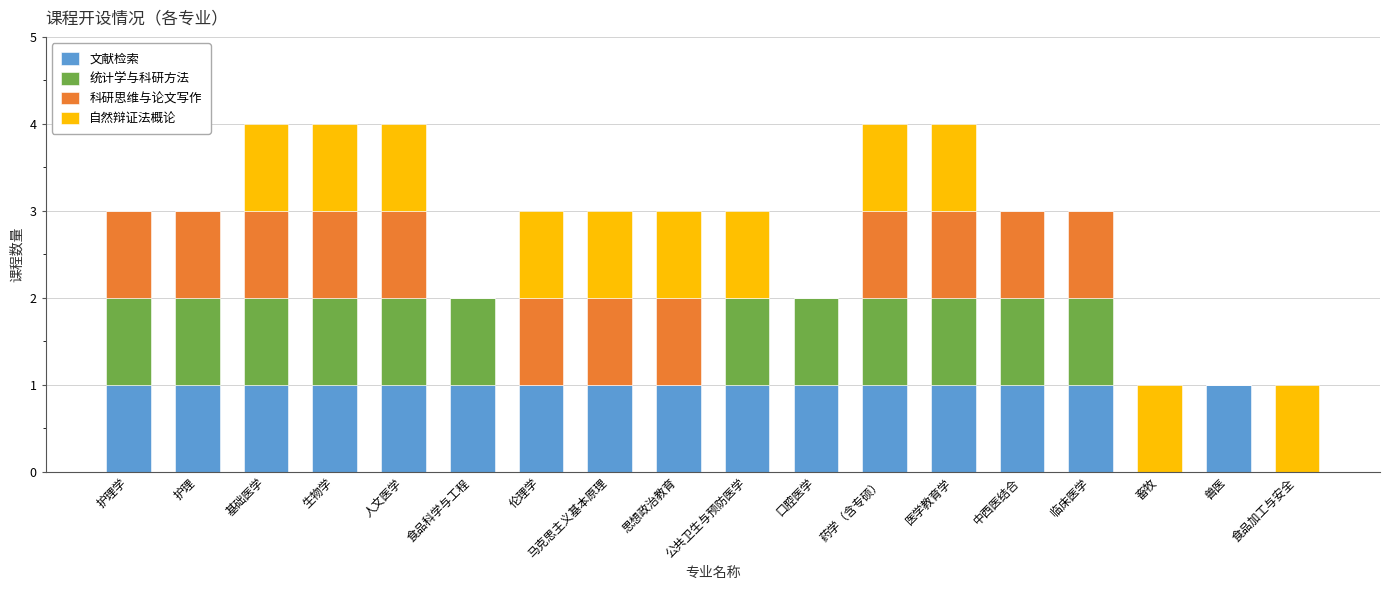

Is it true that 文献检索 equals 1 at 口腔医学?

True